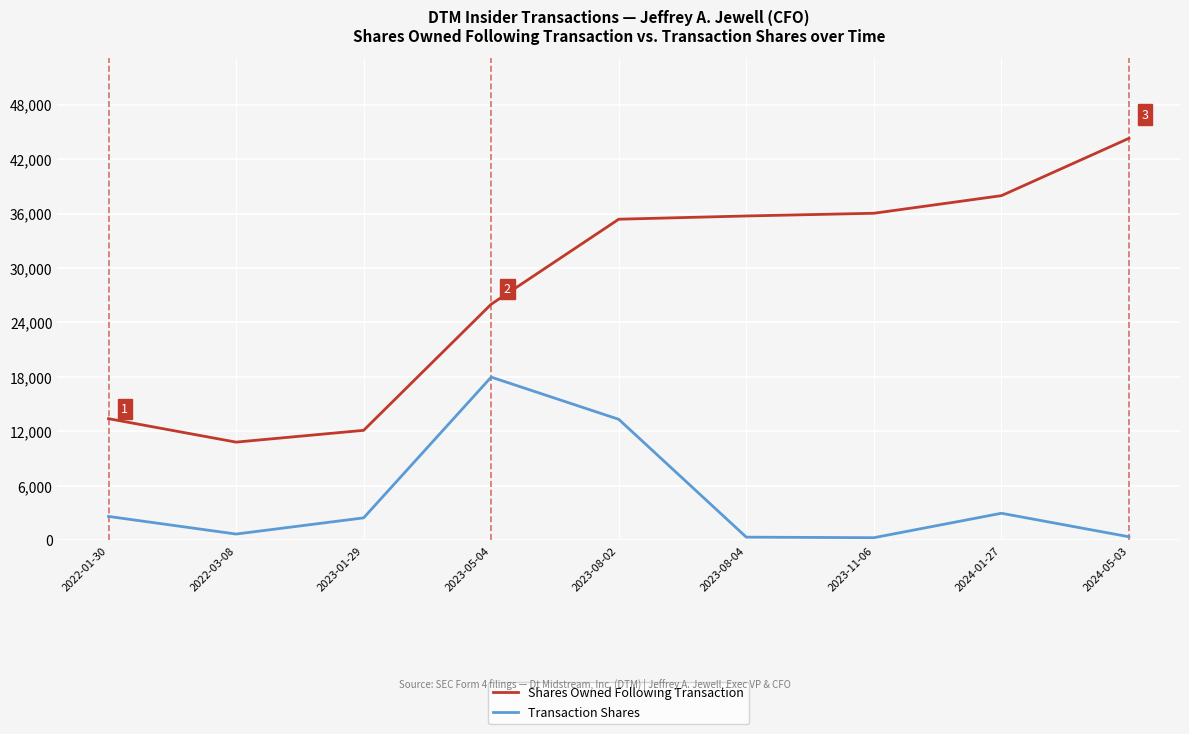

What value does the Transaction Shares series have at 2024-05-03, to the nearest 10?

400